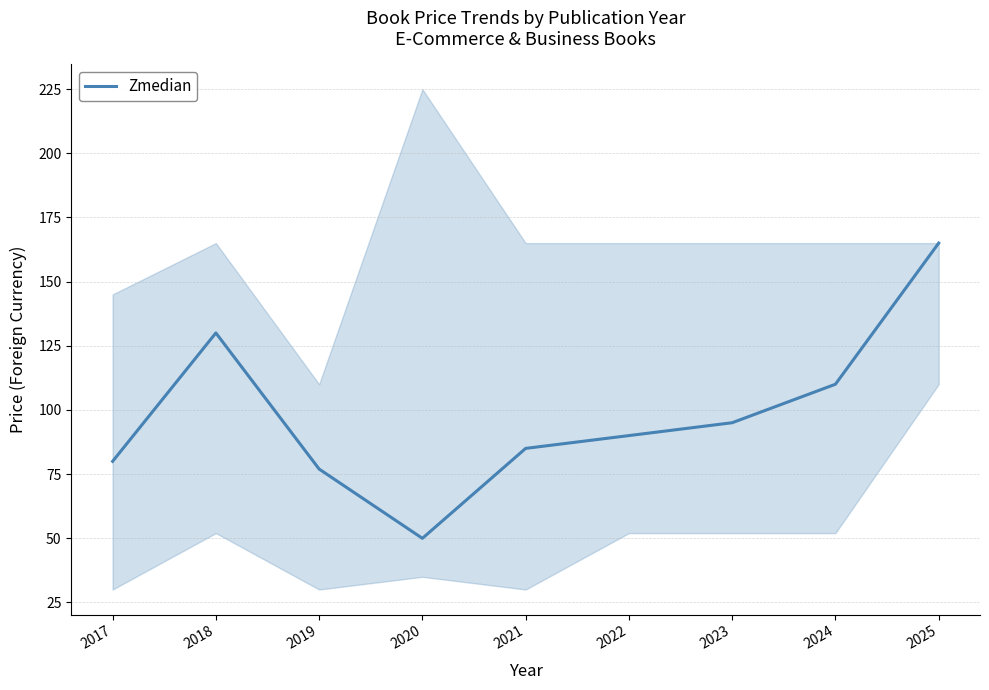

At which category does the chart reach its peak across all series?

2025